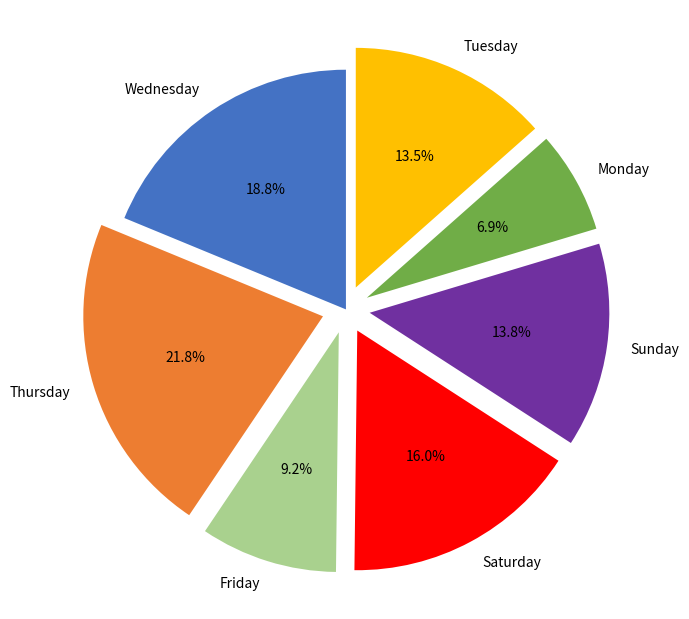

Is the sum of Wednesday and Friday greater than half?

No